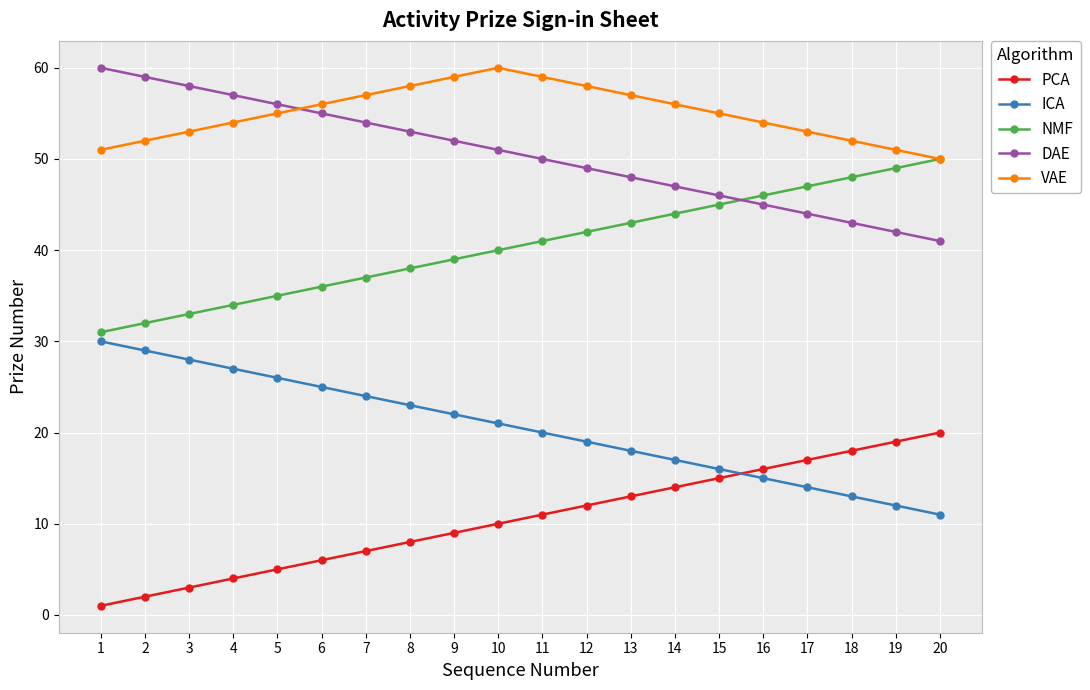

Rank the series at 9 from highest to lowest value.

VAE, DAE, NMF, ICA, PCA